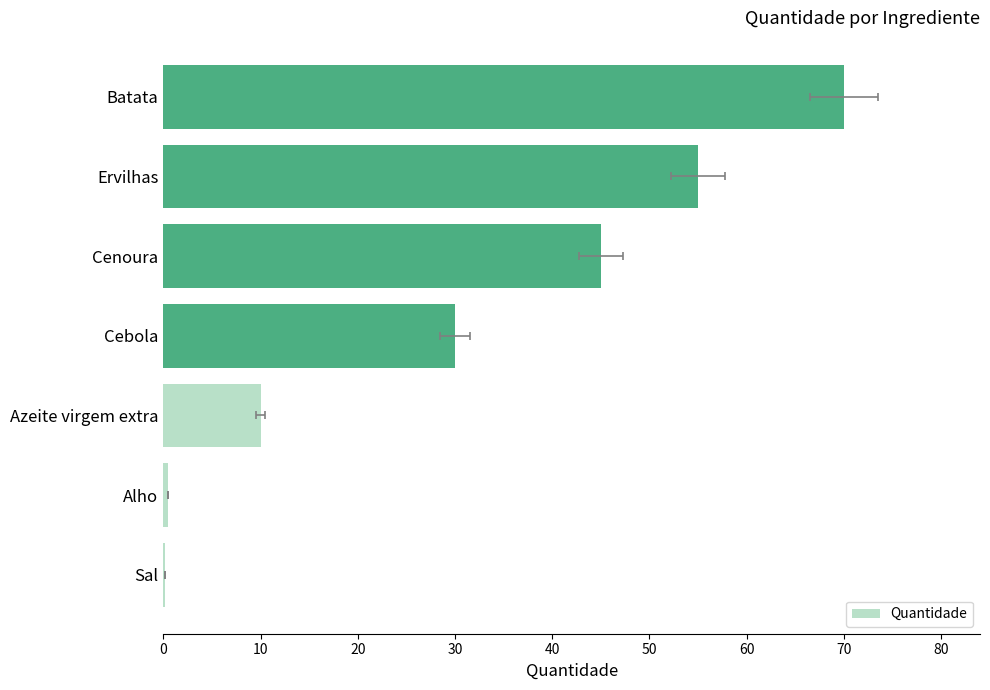

Reading left to right, list all the values displayed in this chart.

0.2	0.5	10.0	30.0	45.0	55.0	70.0